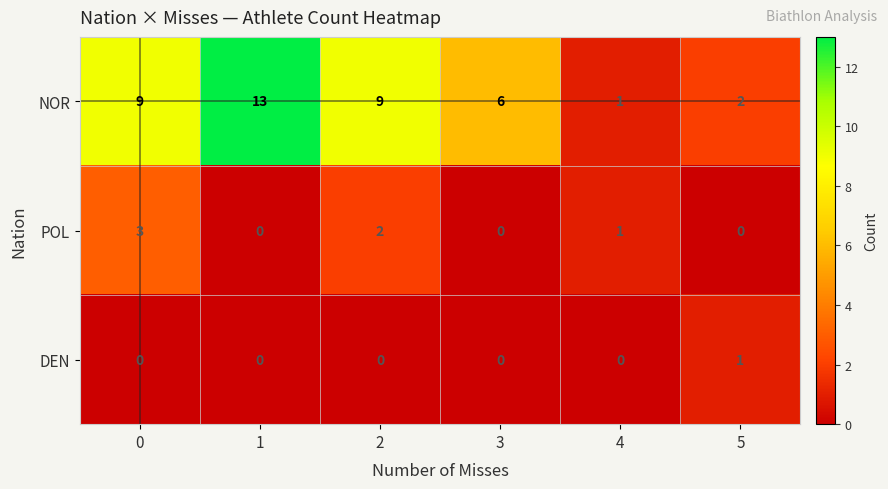

What is the maximum value shown in the chart?

13